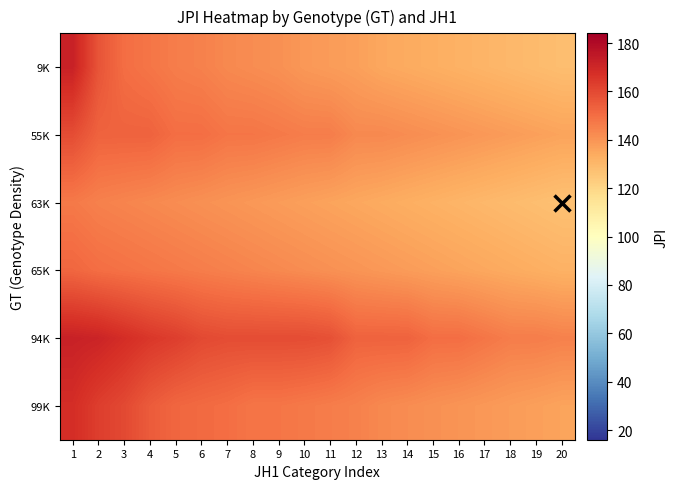

What is the difference between the highest and lowest values at 9?

21